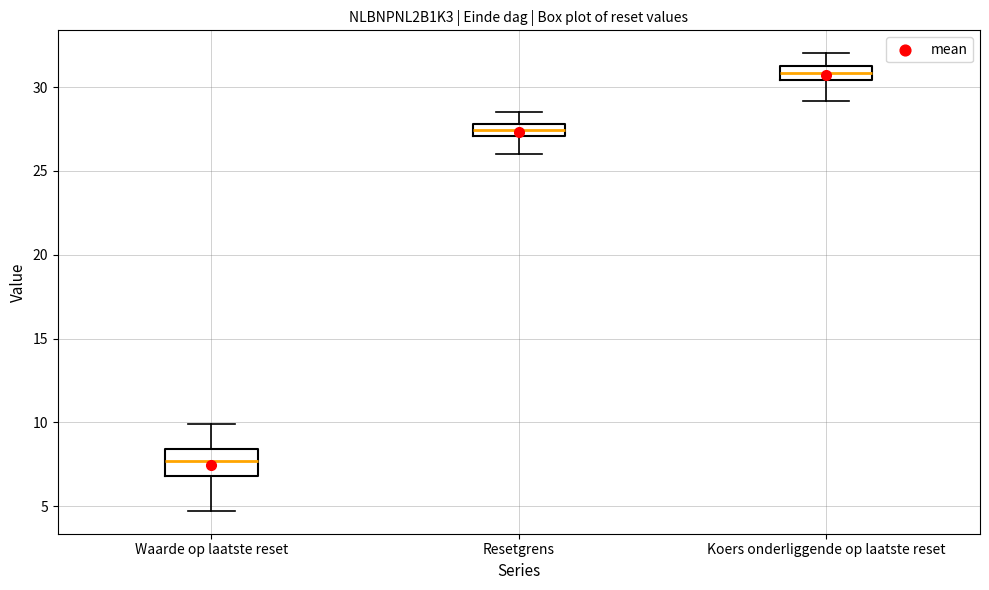

Reading left to right, transcribe this box plot: for each box, give where its median line is, the range the box spans, and where its two whiskers end, as read against the y-axis. The values are not printed on the chart, so give them approximately, as read against the axis.

Waarde op laatste reset: median 7.5, box 7.0 to 8.5, whiskers 4.5 to 10.0
Resetgrens: median 27.5, box 27.0 to 28.0, whiskers 26.0 to 28.5
Koers onderliggende op laatste reset: median 31.0, box 30.5 to 31.5, whiskers 29.0 to 32.0